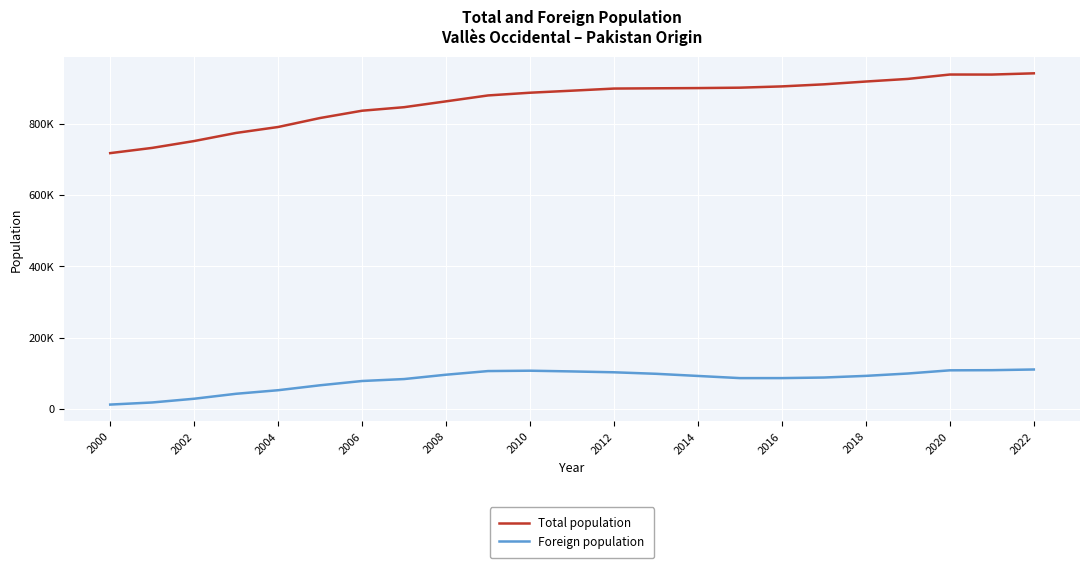

What is the minimum value for Total population?

717181